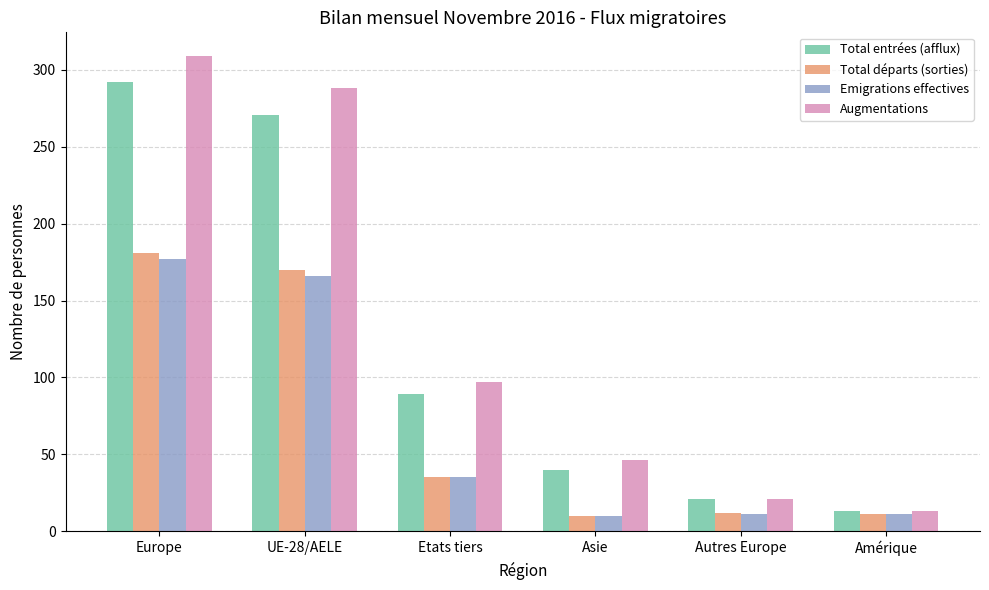

Where does the Augmentations series first go above 97?

Europe